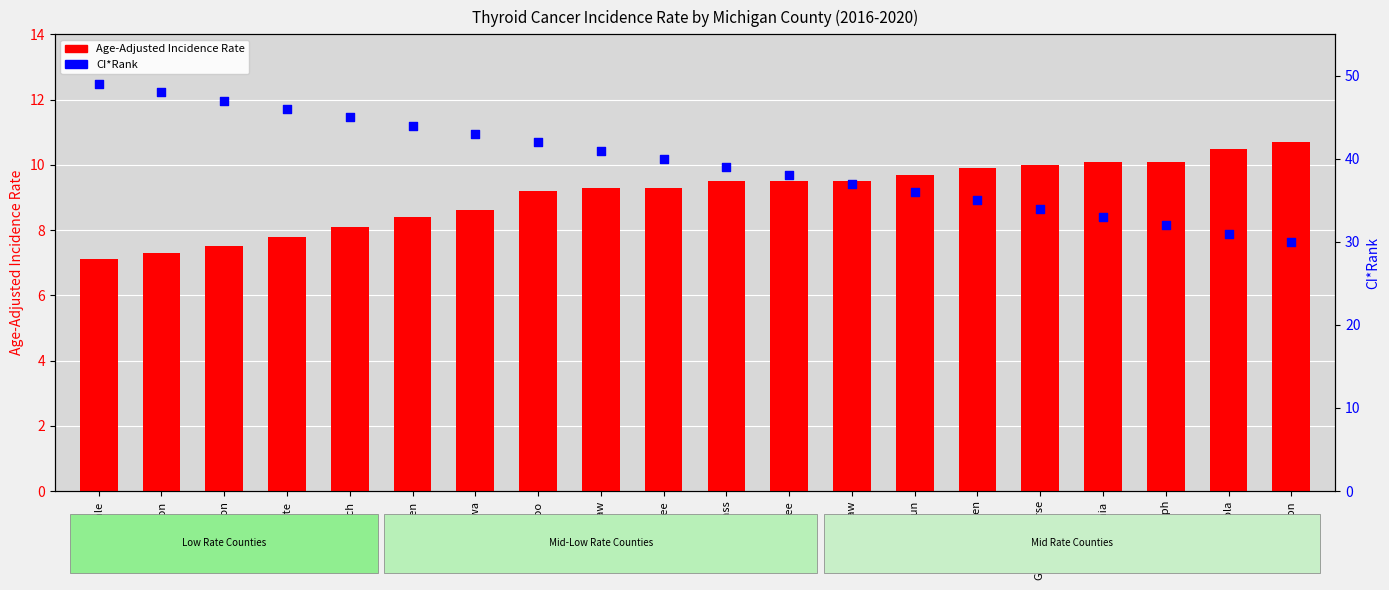

Which series contains the lowest Y value?

Age-Adjusted Incidence Rate